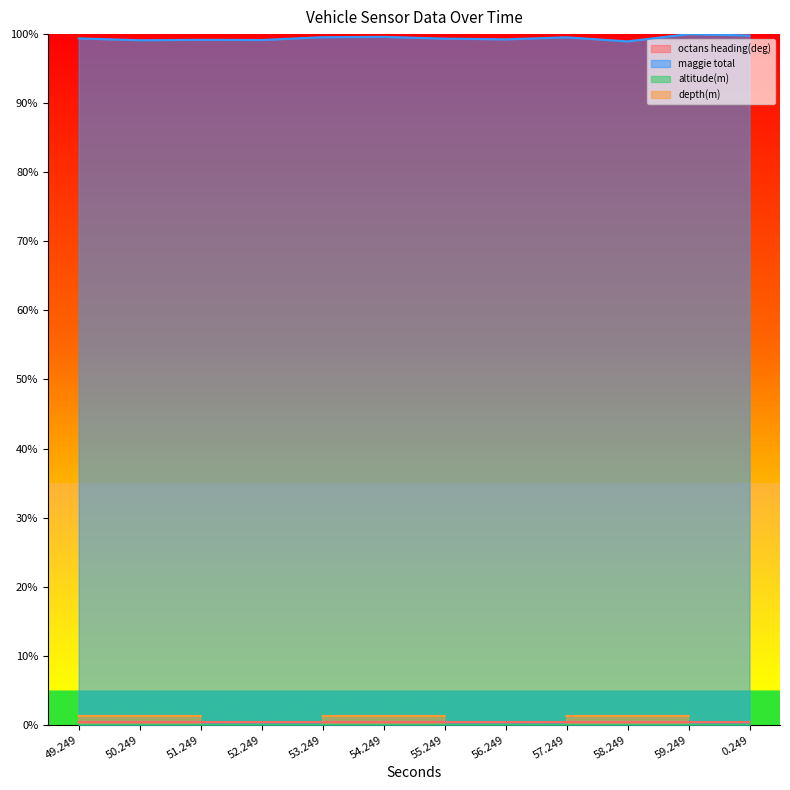

At which category does the chart reach its peak across all series?

59.249